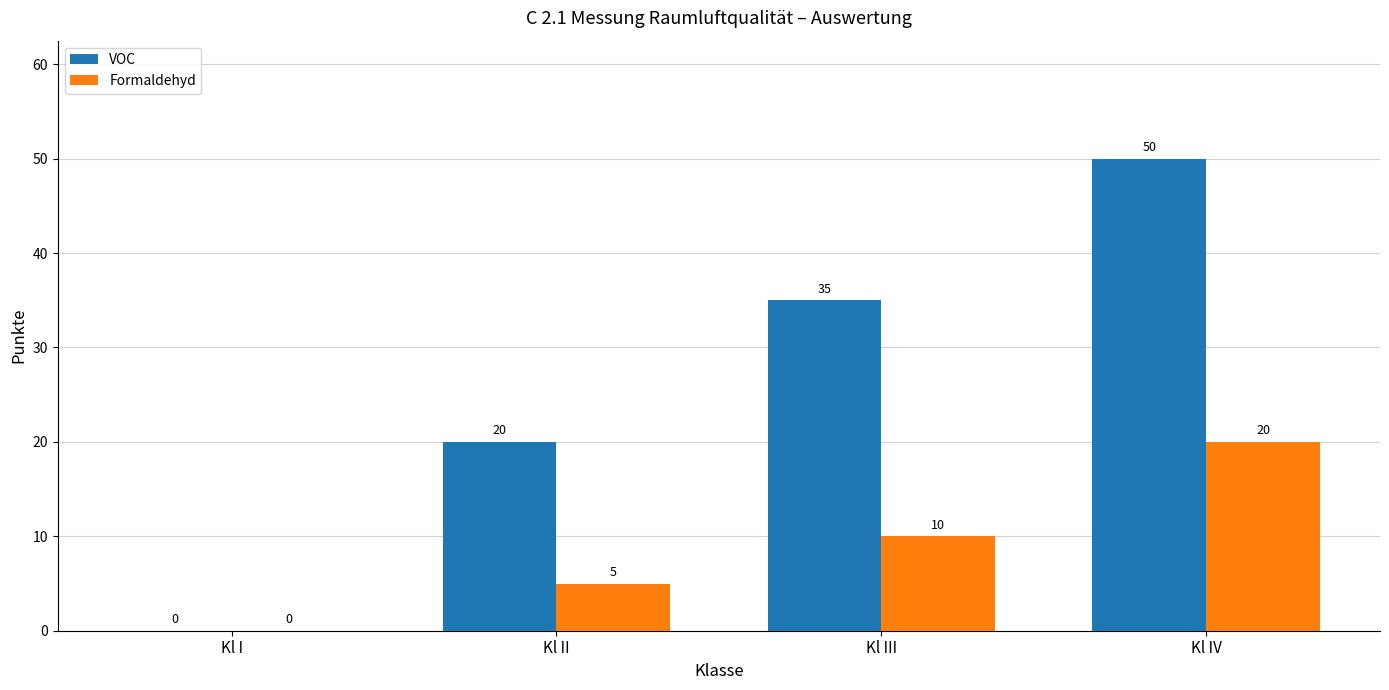

What is the sum of the VOC values at Kl I and Kl III?

35